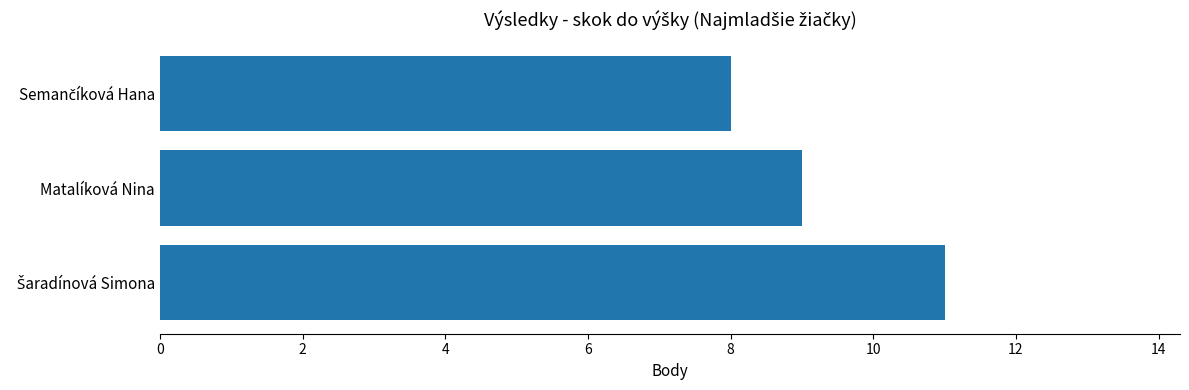

True or false: the data shows 6 at Matalíková Nina.

False